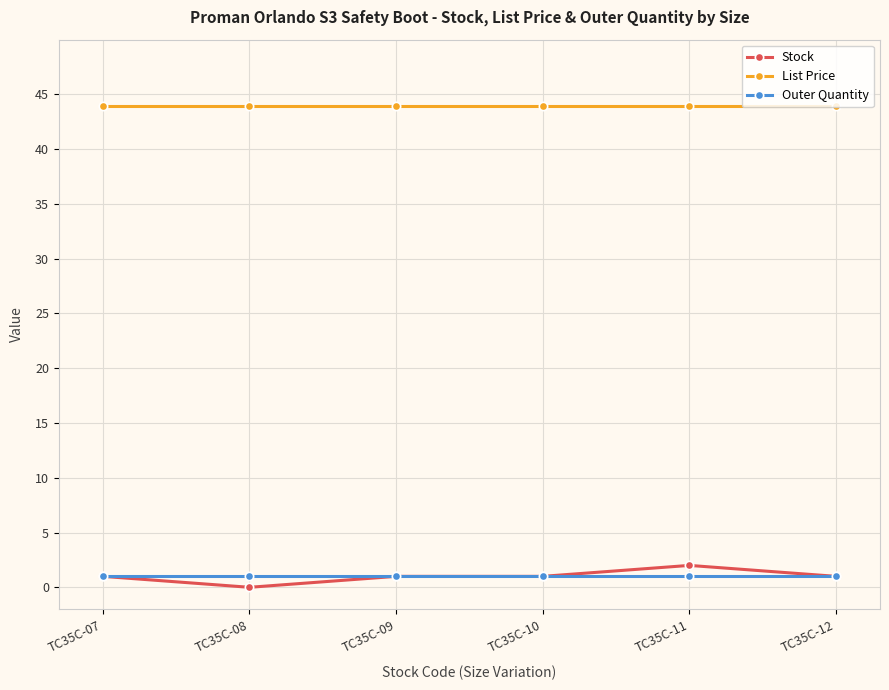

Which series has the largest total across all categories?

List Price